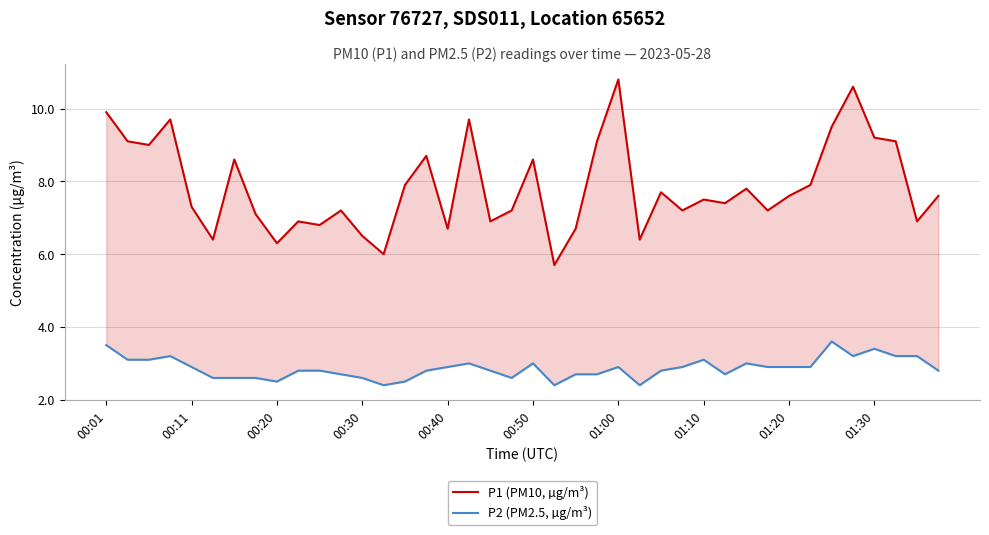

Is the value of P2 (PM2.5, µg/m³) at 17 greater than the value of P1 (PM10, µg/m³) at 00:01?

No